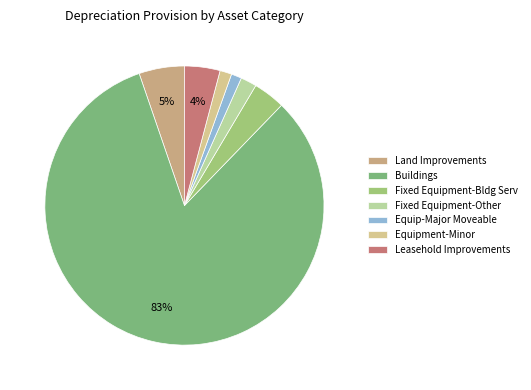

Count the number of slices in the pie.

7